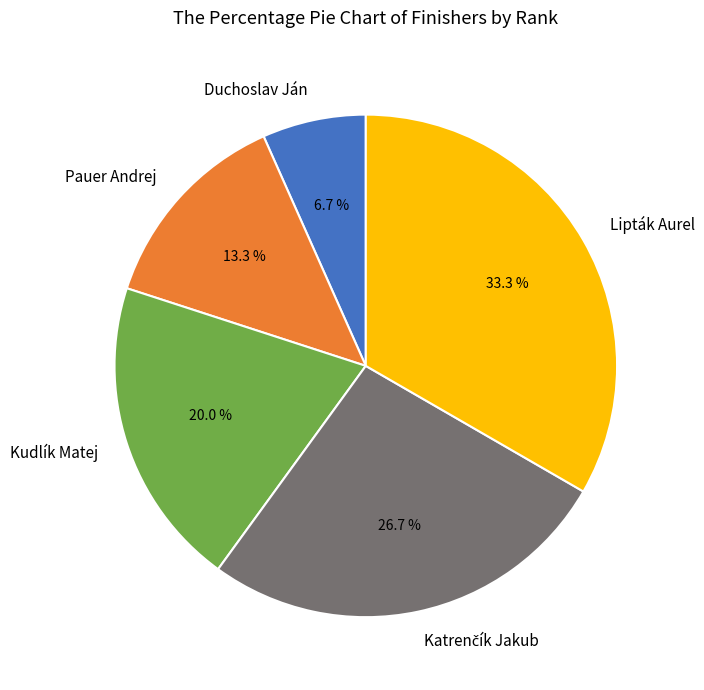

The Lipták Aurel slice represents 33% of the pie. True or false?

True